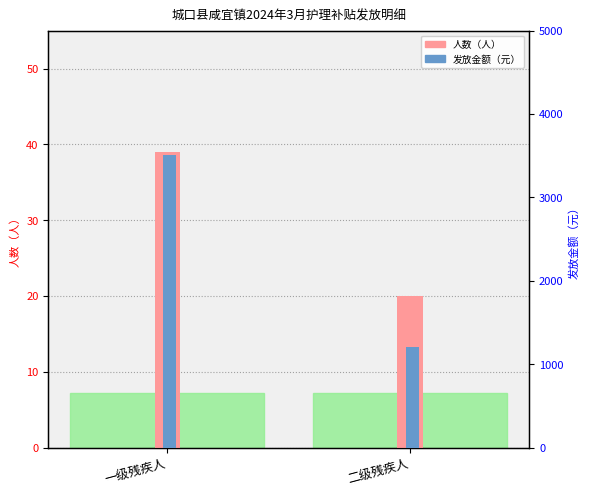

Reading left to right, list all the values displayed in this chart.

人数（人）: 一级残疾人=39	二级残疾人=20
发放金额（元）: 一级残疾人=3510	二级残疾人=1200